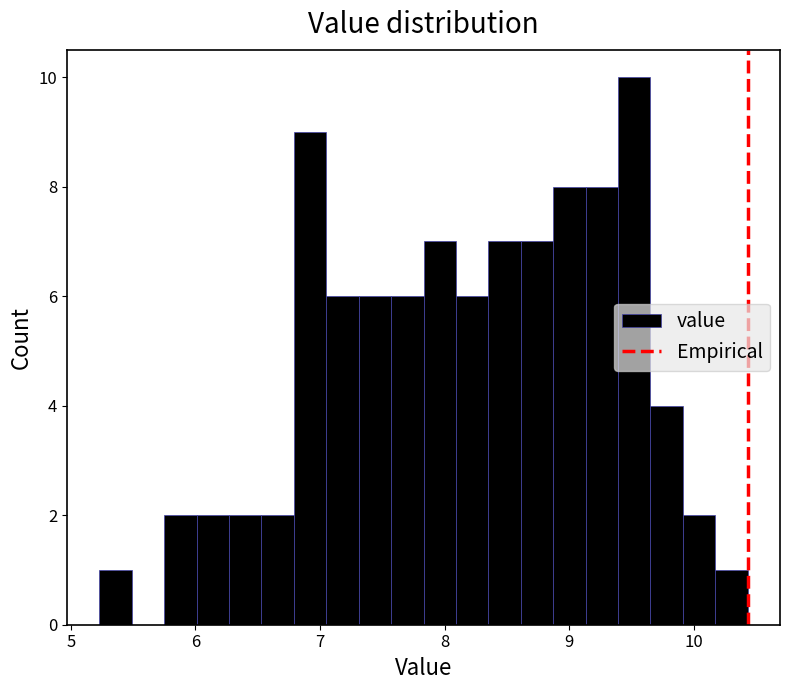

Read against the x-axis, roughly where is the centre of the tallest bar?

9.5